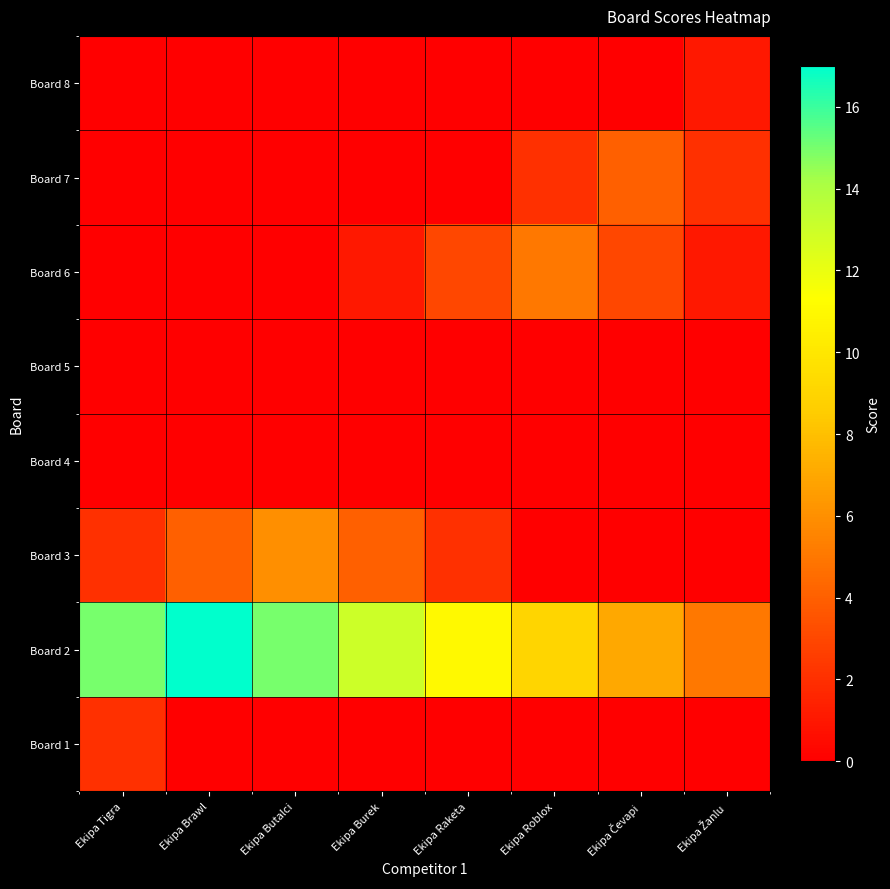

Reading left to right, transcribe all the data shown in this chart.

Board 1: Ekipa Tigra=2	Ekipa Brawl=0	Ekipa Butalci=0	Ekipa Burek=0	Ekipa Raketa=0	Ekipa Roblox=0	Ekipa Čevapi=0	Ekipa Žanlu=0
Board 2: Ekipa Tigra=15	Ekipa Brawl=17	Ekipa Butalci=15	Ekipa Burek=13	Ekipa Raketa=11	Ekipa Roblox=9	Ekipa Čevapi=7	Ekipa Žanlu=5
Board 3: Ekipa Tigra=2	Ekipa Brawl=4	Ekipa Butalci=6	Ekipa Burek=4	Ekipa Raketa=2	Ekipa Roblox=0	Ekipa Čevapi=0	Ekipa Žanlu=0
Board 4: Ekipa Tigra=0	Ekipa Brawl=0	Ekipa Butalci=0	Ekipa Burek=0	Ekipa Raketa=0	Ekipa Roblox=0	Ekipa Čevapi=0	Ekipa Žanlu=0
Board 5: Ekipa Tigra=0	Ekipa Brawl=0	Ekipa Butalci=0	Ekipa Burek=0	Ekipa Raketa=0	Ekipa Roblox=0	Ekipa Čevapi=0	Ekipa Žanlu=0
Board 6: Ekipa Tigra=0	Ekipa Brawl=0	Ekipa Butalci=0	Ekipa Burek=1	Ekipa Raketa=3	Ekipa Roblox=5	Ekipa Čevapi=3	Ekipa Žanlu=1
Board 7: Ekipa Tigra=0	Ekipa Brawl=0	Ekipa Butalci=0	Ekipa Burek=0	Ekipa Raketa=0	Ekipa Roblox=2	Ekipa Čevapi=4	Ekipa Žanlu=2
Board 8: Ekipa Tigra=0	Ekipa Brawl=0	Ekipa Butalci=0	Ekipa Burek=0	Ekipa Raketa=0	Ekipa Roblox=0	Ekipa Čevapi=0	Ekipa Žanlu=1